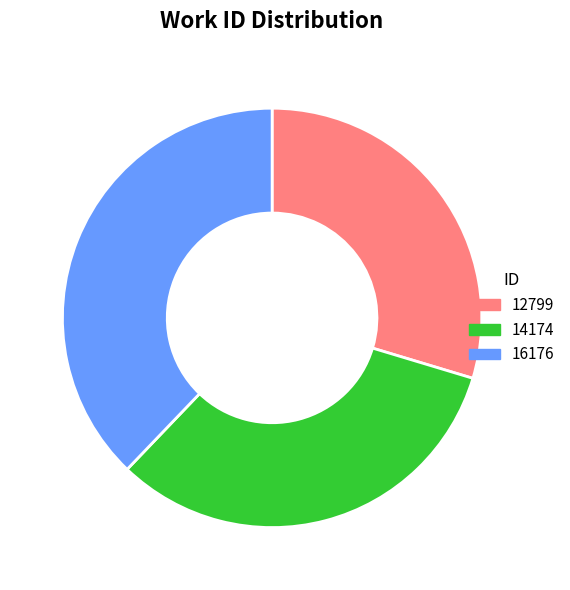

Which slice is the smallest?

12799